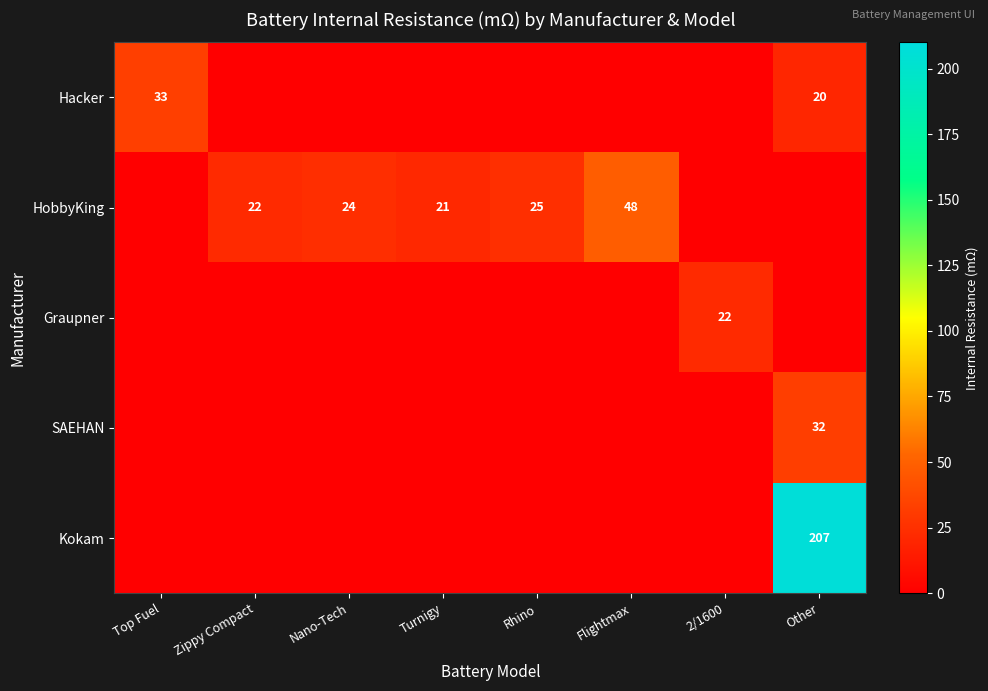

The value of HobbyKing at Turnigy is 37. True or false?

False